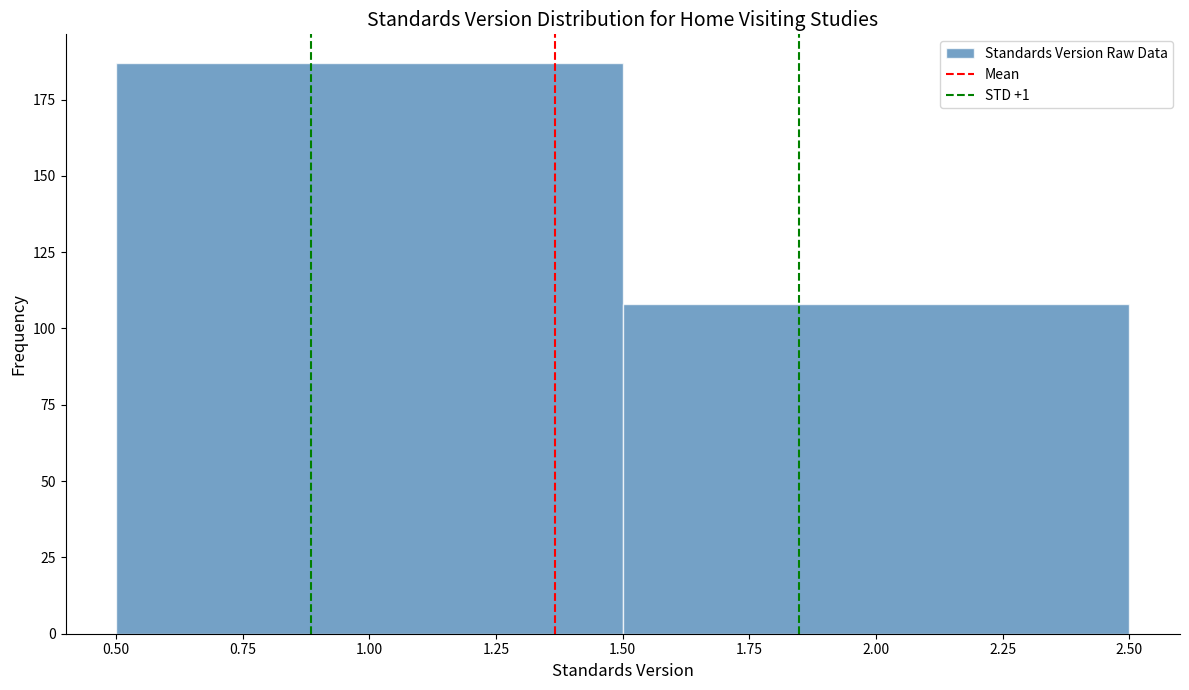

Reading left to right, transcribe this chart: for each bar, give the range it covers on the x-axis and its height. The values are not printed on the chart, so give them approximately, as read against the axis.

0.50 to 1.50: 185
1.50 to 2.50: 110